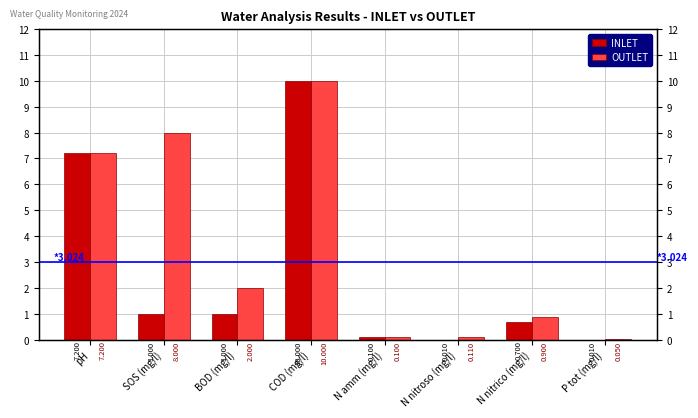

What is the label of the 6th bar from the left?

N nitroso (mg/l)